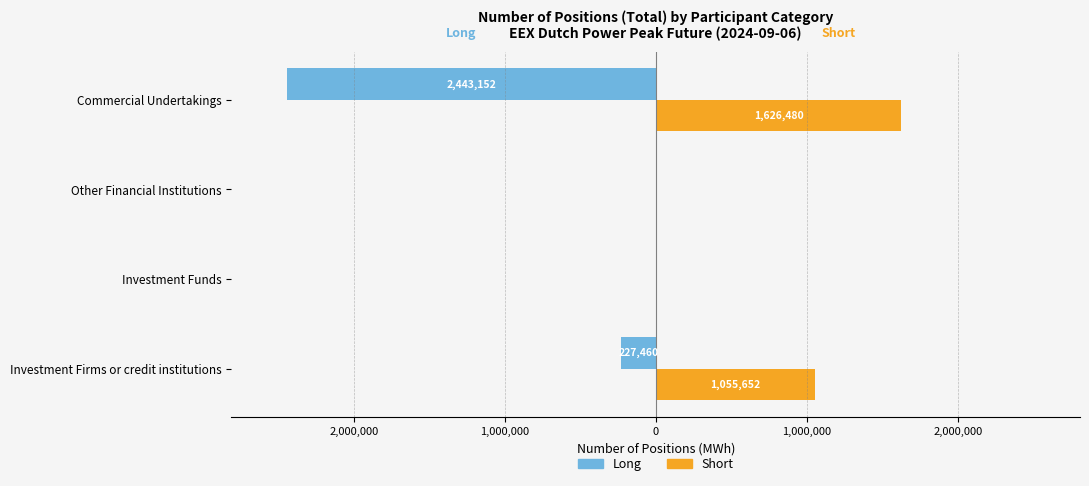

What are all the series names shown in the legend?

Long, Short